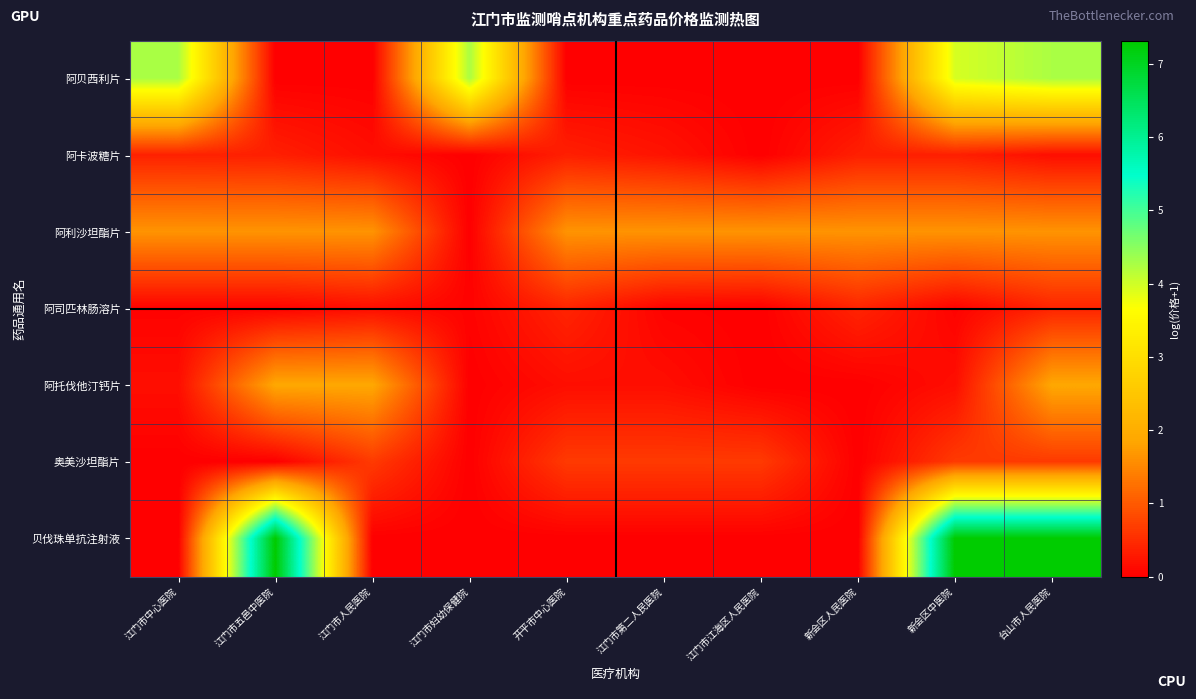

Which series has the largest range (max minus min)?

贝伐珠单抗注射液